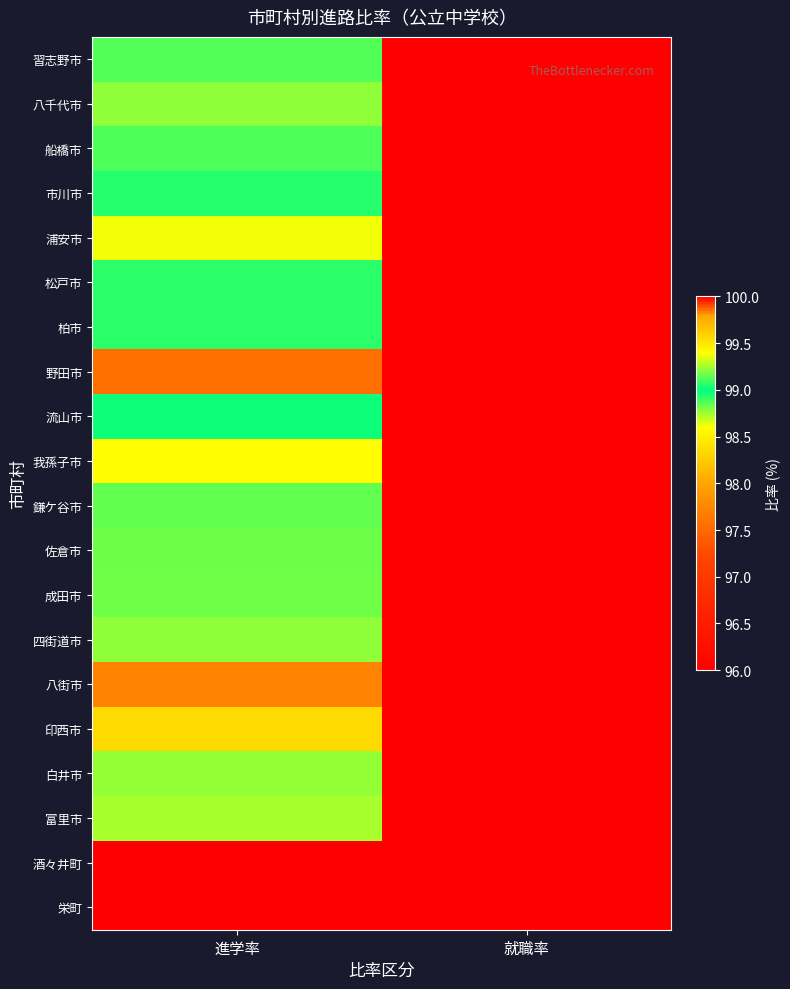

Which has a higher value, 就職率 or 進学率?

進学率